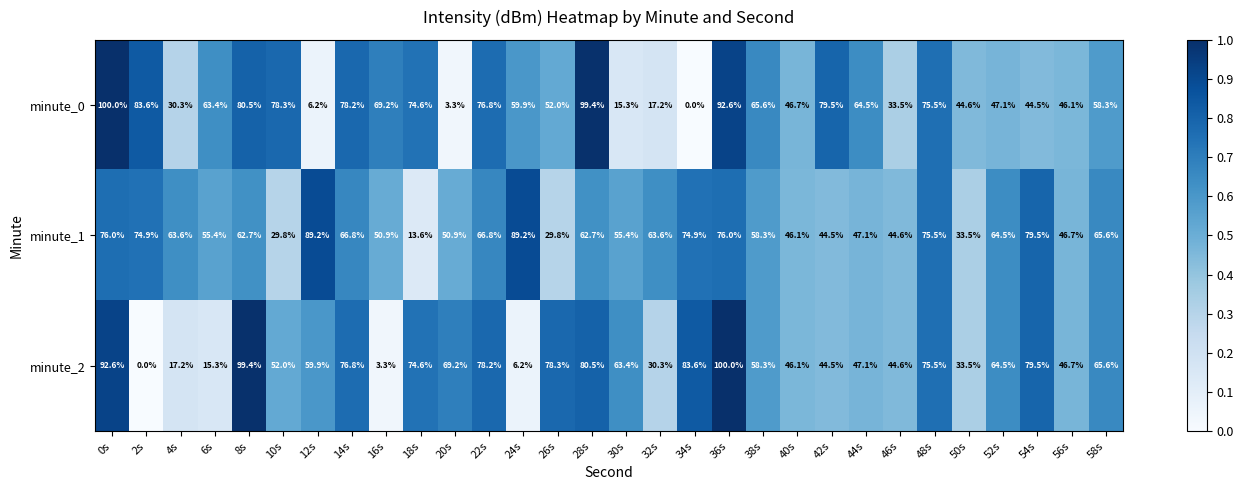

Between 2s and 30s, which series saw the biggest shift?

minute_0